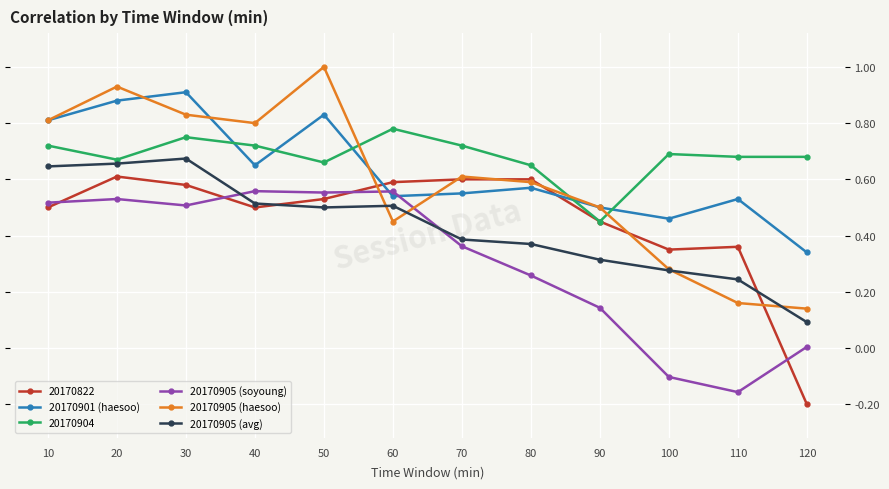

What is the total value across all series at 70?

3.2